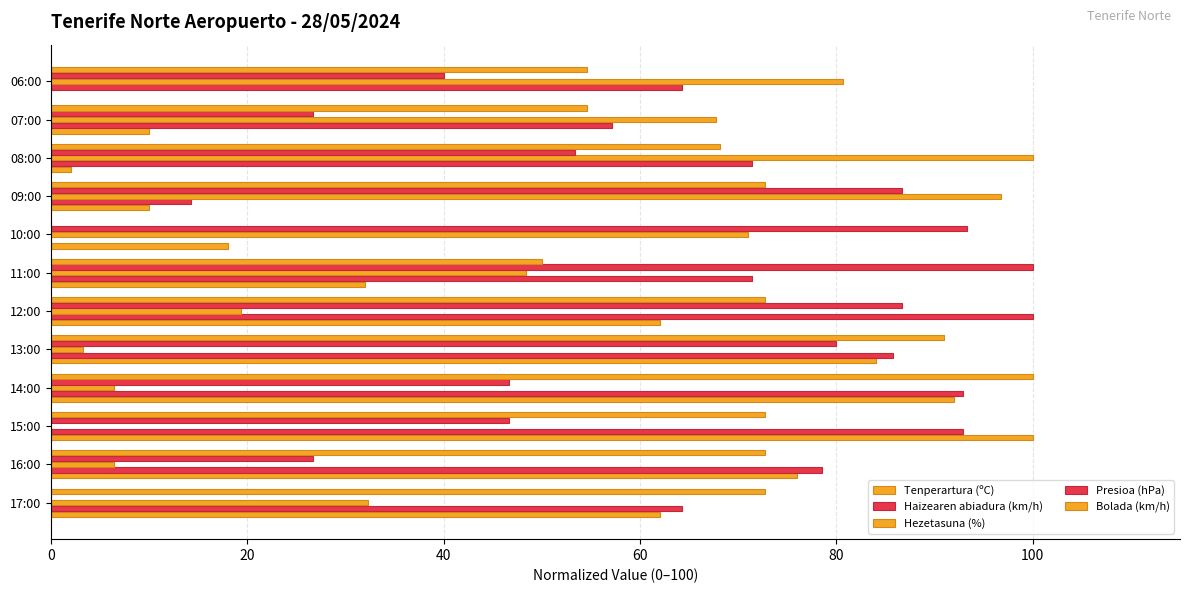

Count the number of data series in this chart.

5